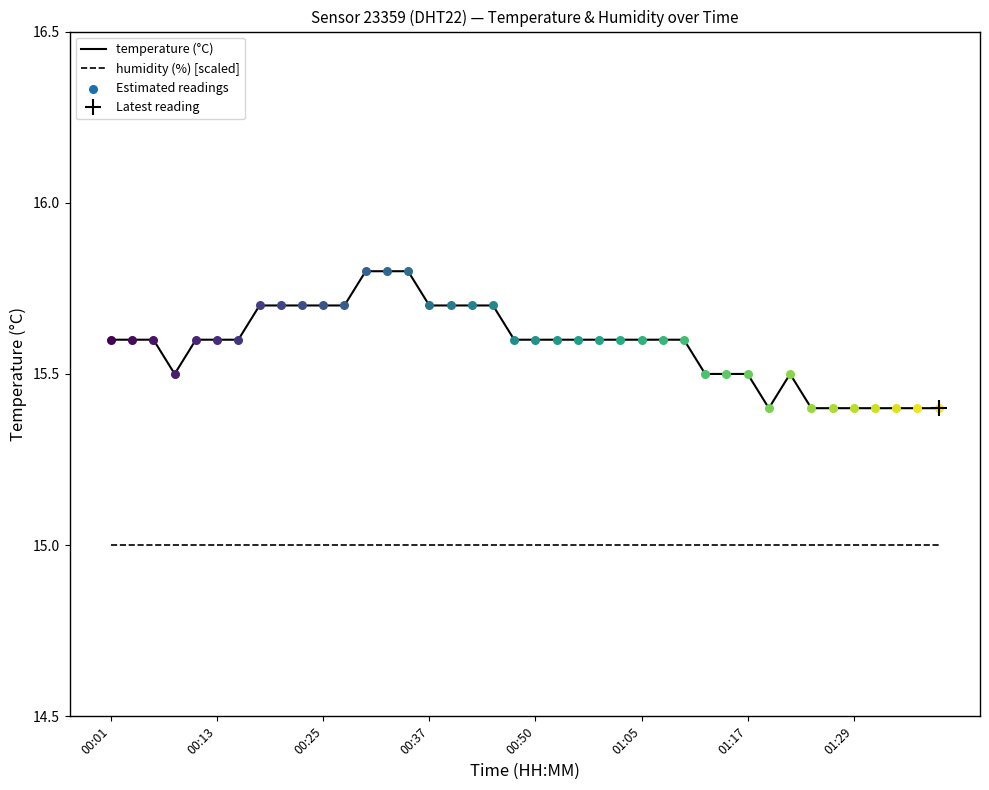

True or false: humidity (%) [scaled] and temperature (°C) intersect in this chart.

False